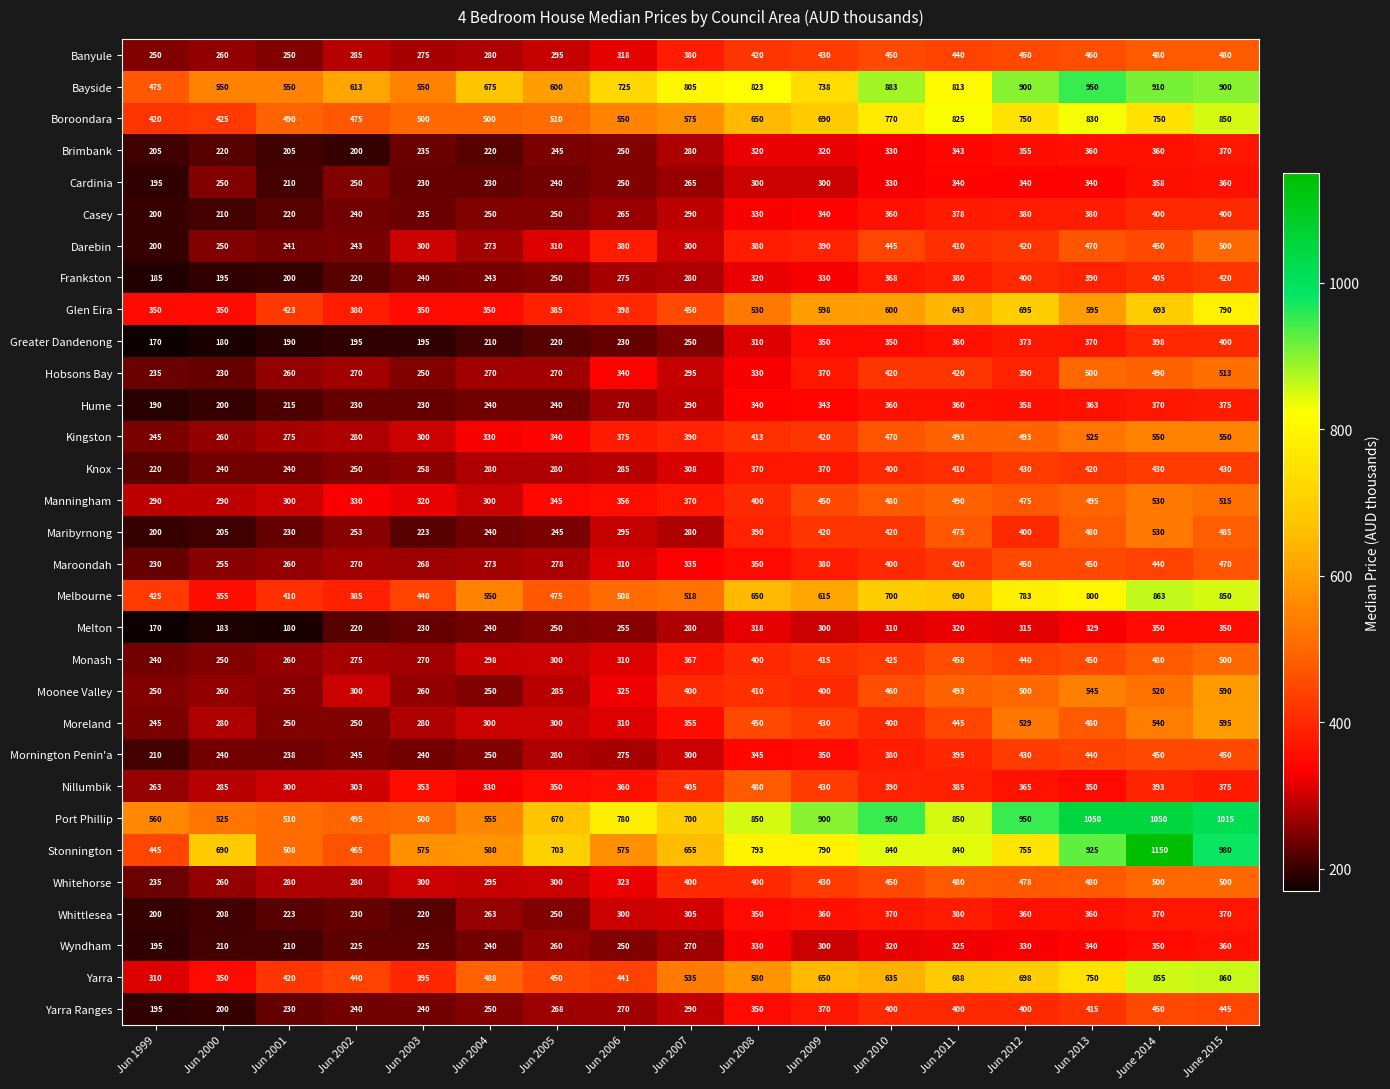

Between Jun 2003 and Jun 2009, which series saw the biggest shift?

Port Phillip